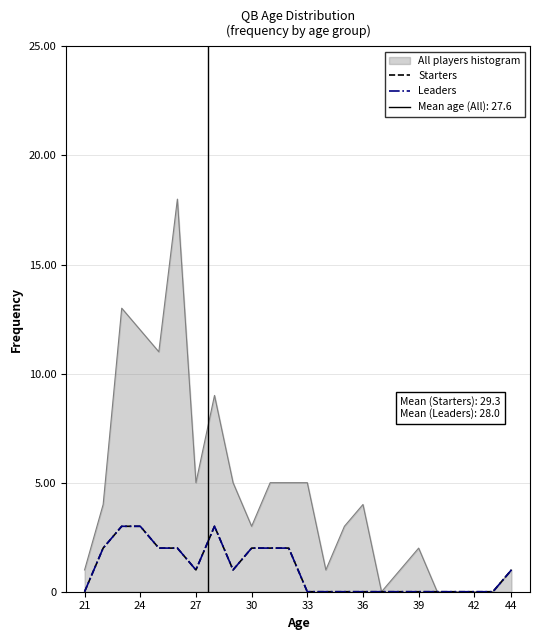

Which category has the lowest value across all series?

37